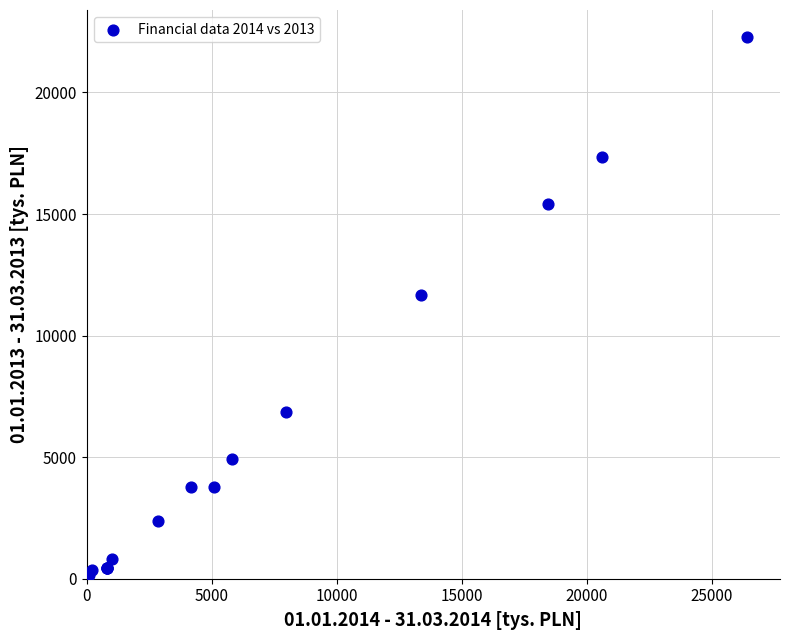

What Y value in the scatter plot is closest to 11138?

11657.8